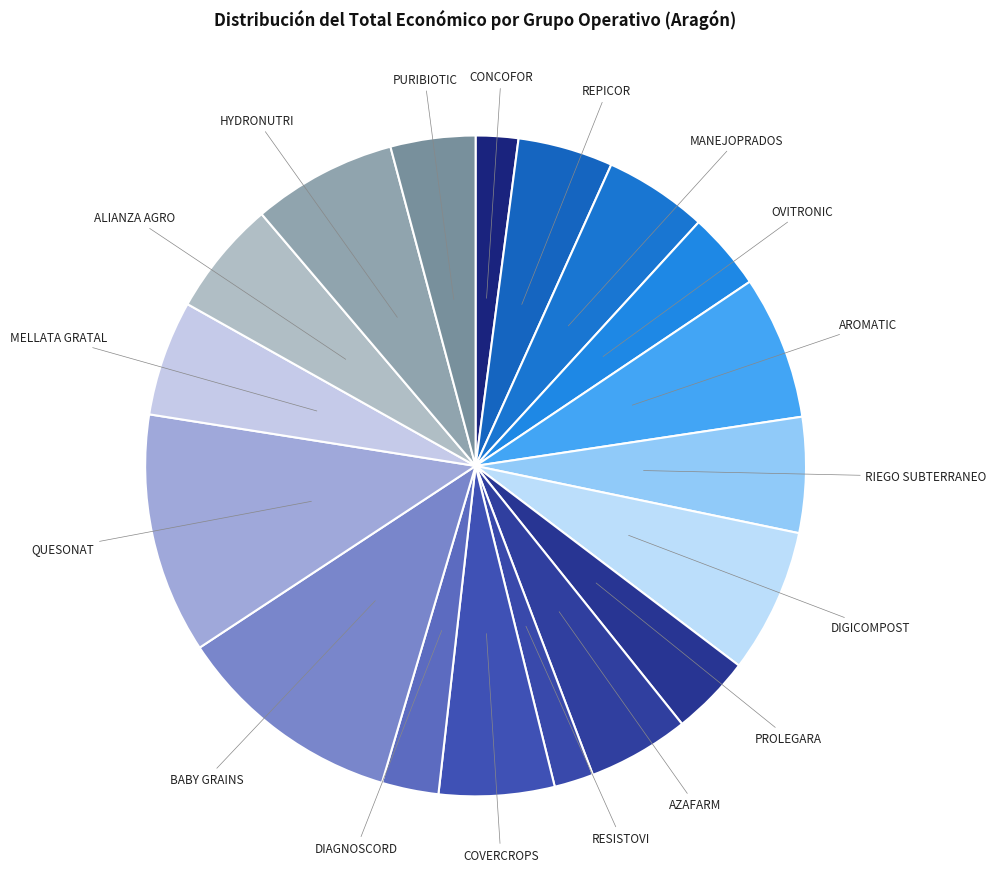

Combined, do RIEGO SUBTERRANEO and DIGICOMPOST account for over 50%?

No